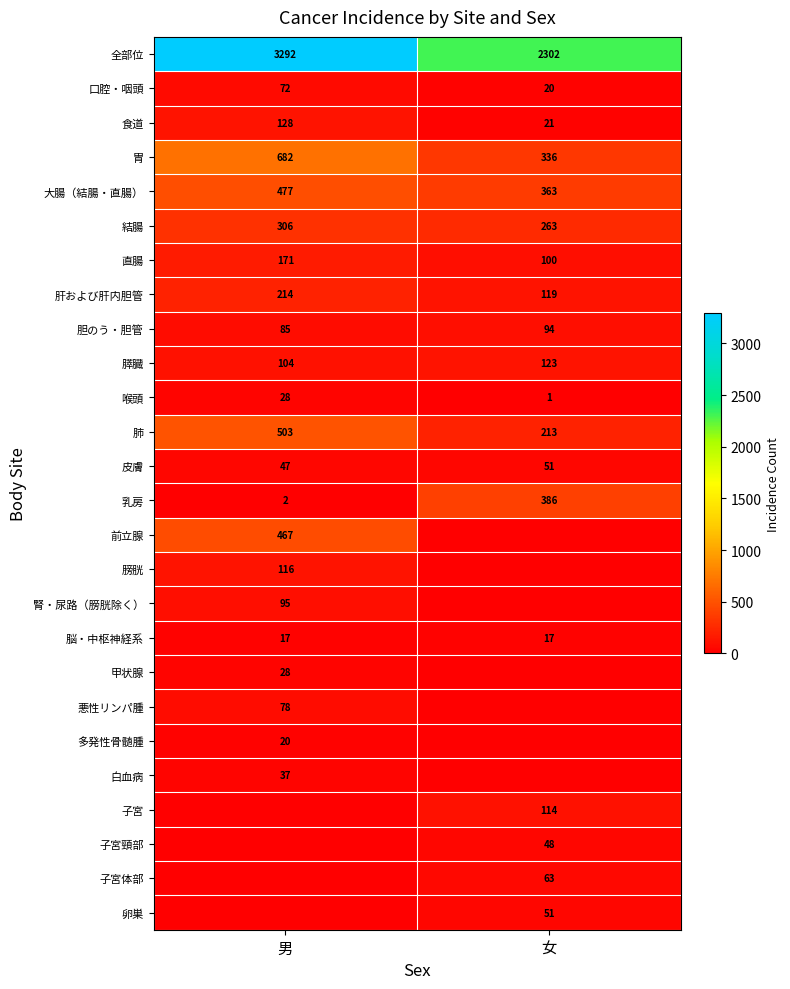

What value does the 口腔・咽頭 series have at 男?

72